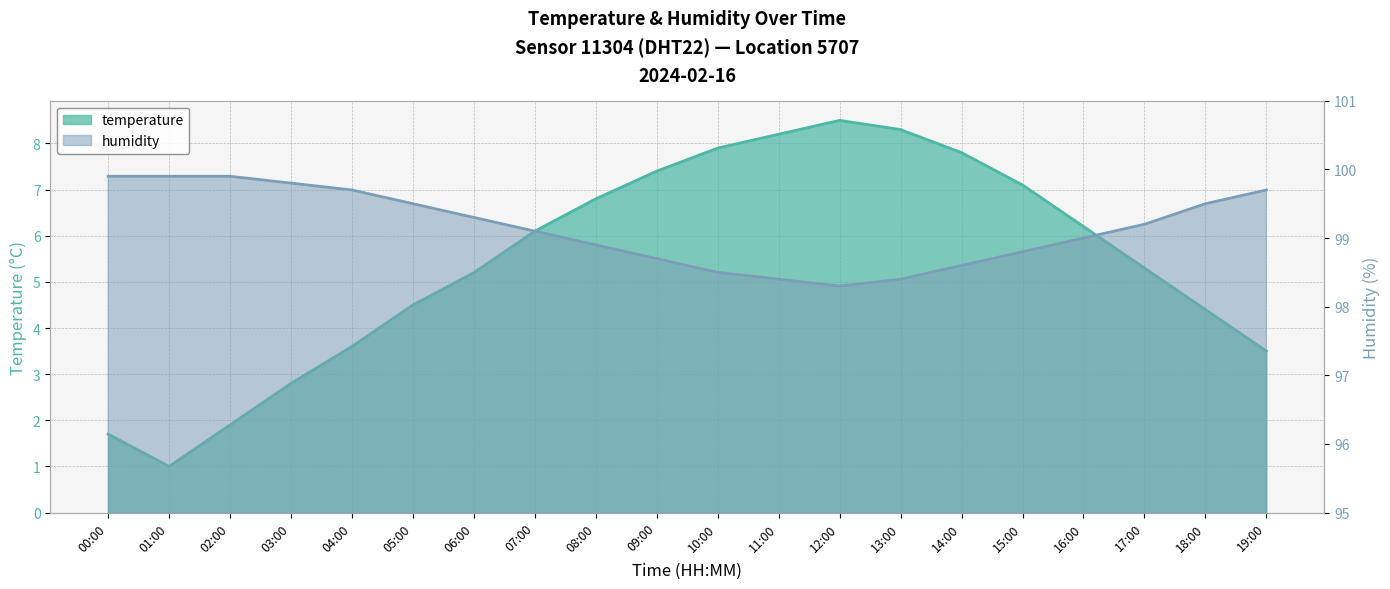

List the series in order of their overall mean, lowest first.

temperature, humidity